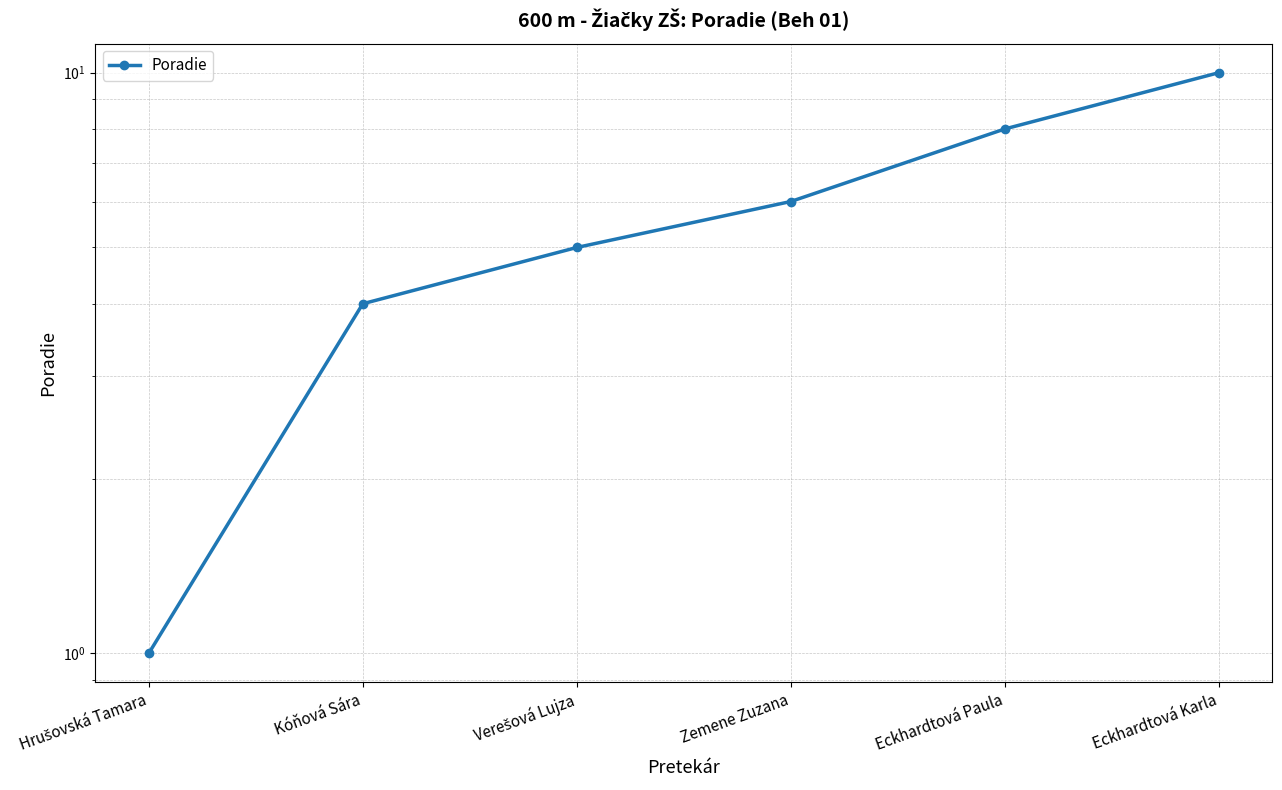

What is the maximum value shown in the chart?

10